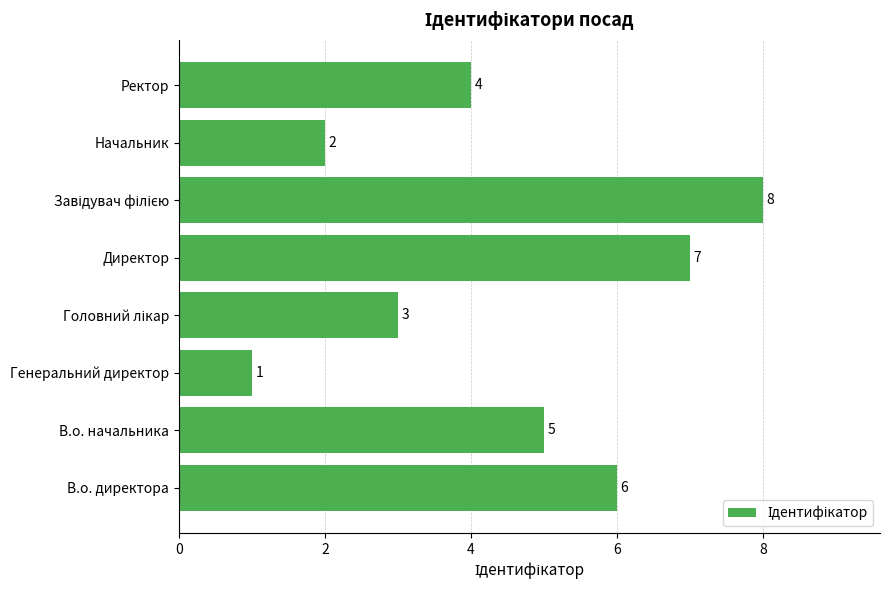

What is the sum of all values?

36